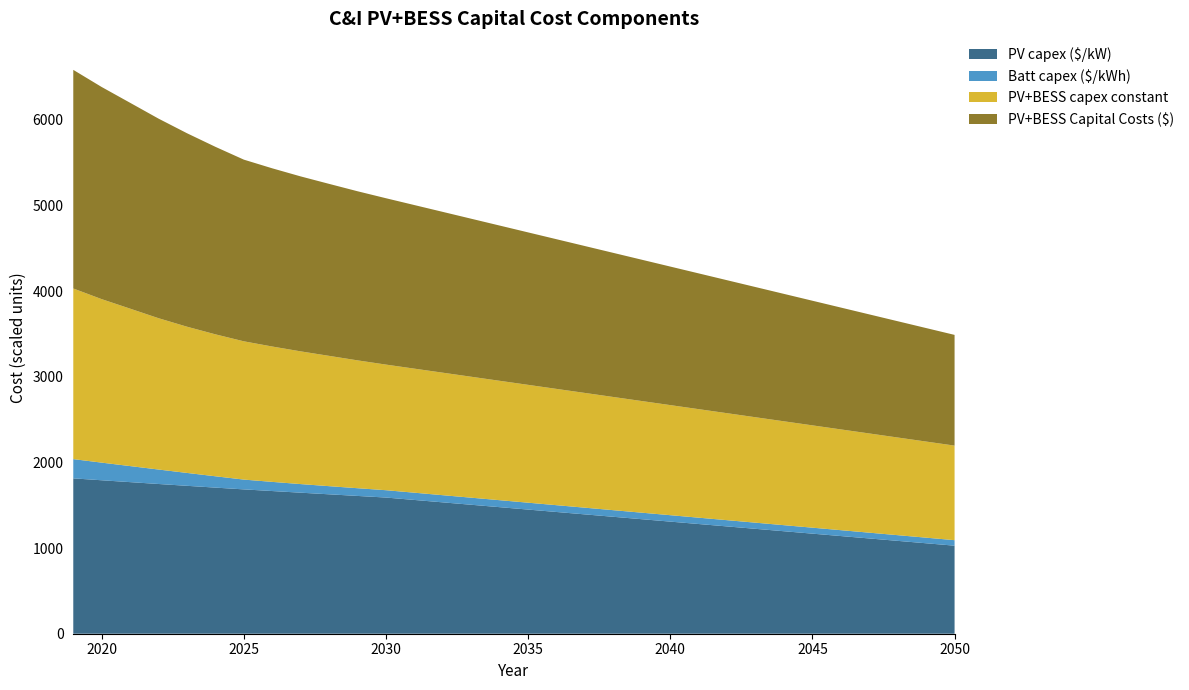

Reading left to right, list all the values displayed in this chart.

PV capex ($/kW): 2019=1814.2	2020=1792.0	2021=1770.2	2022=1748.5	2023=1727.2	2024=1706.2	2025=1685.5	2026=1666.1	2027=1646.9	2028=1628.0	2029=1609.0	2030=1590.2	2031=1562.1	2032=1534.0	2033=1505.9	2034=1477.8	2035=1449.7	2036=1421.6	2037=1393.4	2038=1365.3	2039=1337.2	2040=1309.1	2041=1281.0	2042=1252.9	2043=1224.8	2044=1196.7	2045=1168.6	2046=1140.5	2047=1112.4	2048=1084.3	2049=1056.2	2050=1028.1
Batt capex ($/kWh): 2019=224.7	2020=205.9	2021=187.4	2022=168.8	2023=150.5	2024=132.4	2025=114.4	2026=107.0	2027=100.5	2028=95.1	2029=90.2	2030=85.8	2031=84.7	2032=83.6	2033=82.6	2034=81.5	2035=80.4	2036=79.3	2037=78.3	2038=77.2	2039=76.1	2040=75.0	2041=74.0	2042=72.9	2043=71.8	2044=70.8	2045=69.7	2046=68.6	2047=67.5	2048=66.5	2049=65.4	2050=64.3
PV+BESS capex constant: 2019=199275.8	2020=190917.0	2021=183844.4	2022=176717.5	2023=170765.1	2024=165746.7	2025=161468.2	2026=158071.5	2027=154982.6	2028=152169.4	2029=149301.8	2030=146681.5	2031=144868.5	2032=143055.5	2033=141242.5	2034=139429.5	2035=137616.5	2036=135803.5	2037=133990.5	2038=132177.4	2039=130364.4	2040=128551.4	2041=126738.4	2042=124925.4	2043=123112.4	2044=121299.4	2045=119486.4	2046=117673.4	2047=115860.4	2048=114047.4	2049=112234.3	2050=110421.3
PV+BESS Capital Costs ($): 2019=2552880.2	2020=2477143.1	2021=2403806.4	2022=2330410.3	2023=2259184.3	2024=2189676.3	2025=2121524.1	2026=2080917.3	2027=2043022.0	2028=2008335.4	2029=1974747.2	2030=1942694.8	2031=1910206.7	2032=1877718.6	2033=1845230.5	2034=1812742.4	2035=1780254.3	2036=1747766.2	2037=1715278.1	2038=1682790.0	2039=1650301.9	2040=1617813.9	2041=1585325.8	2042=1552837.7	2043=1520349.6	2044=1487861.5	2045=1455373.4	2046=1422885.3	2047=1390397.2	2048=1357909.1	2049=1325421.0	2050=1292932.9